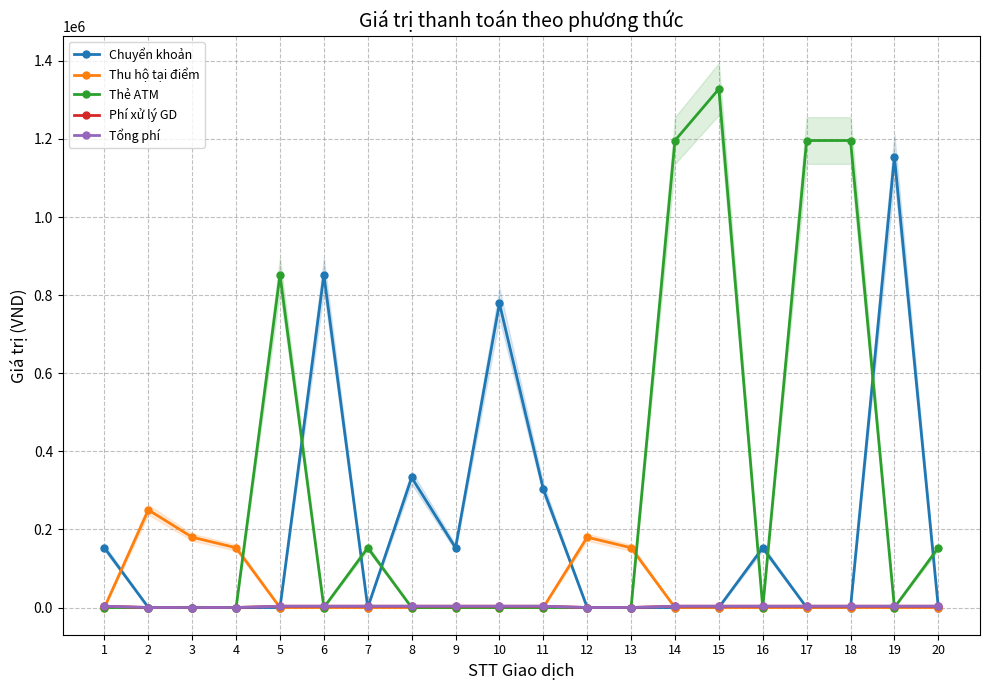

The value of Thẻ ATM at 18 is 793138. True or false?

False